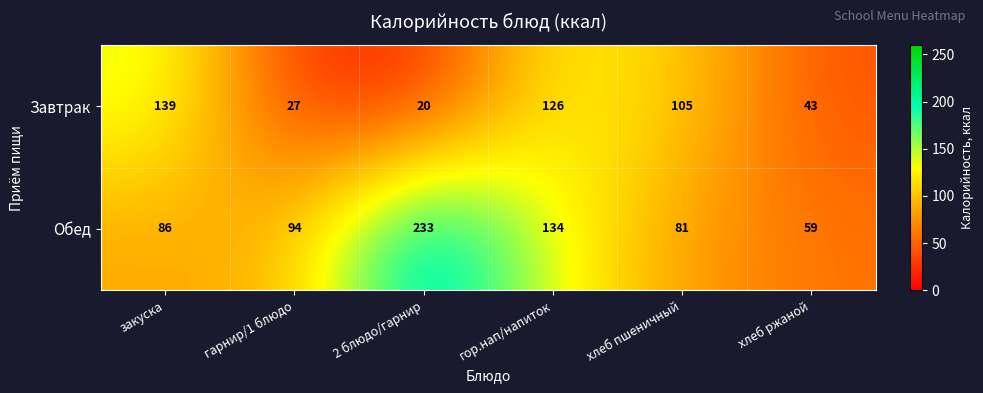

How many values in the Завтрак series are below 105?

3